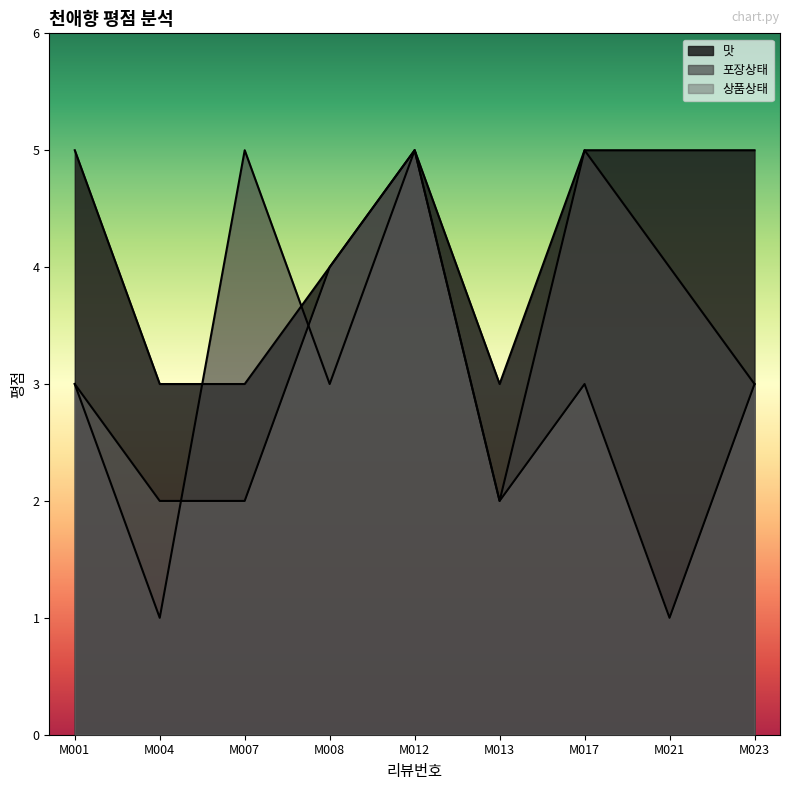

What is the minimum value shown in the chart?

1